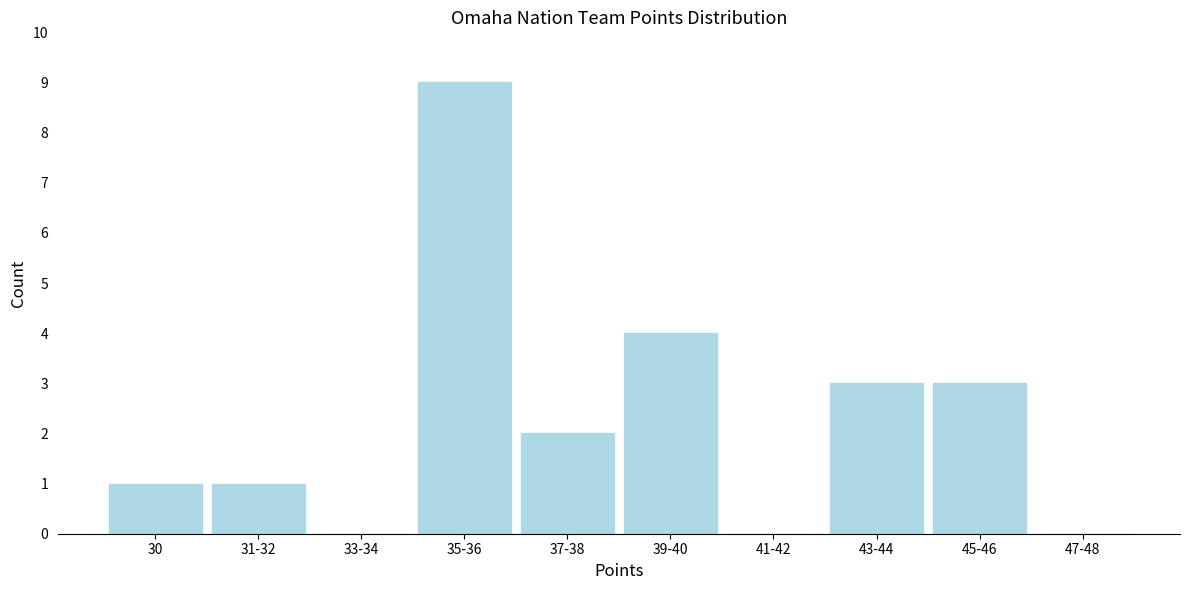

Reading left to right, extract all data points from this chart.

30=1	31-32=1	33-34=0	35-36=9	37-38=2	39-40=4	41-42=0	43-44=3	45-46=3	47-48=0